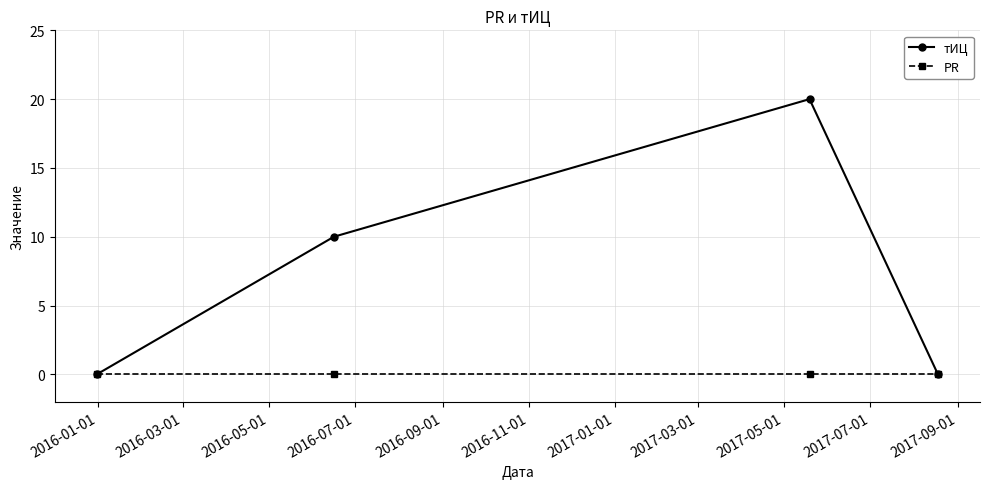

True or false: PR has more than 2 points higher than both neighbors.

False